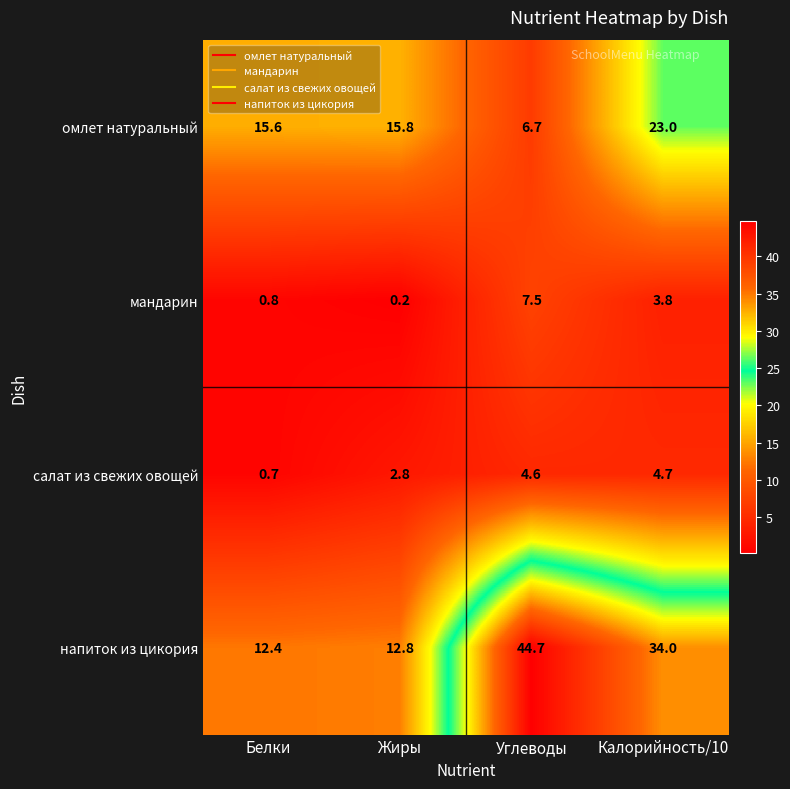

Is it true that напиток из цикория equals 18.0 at Белки?

False